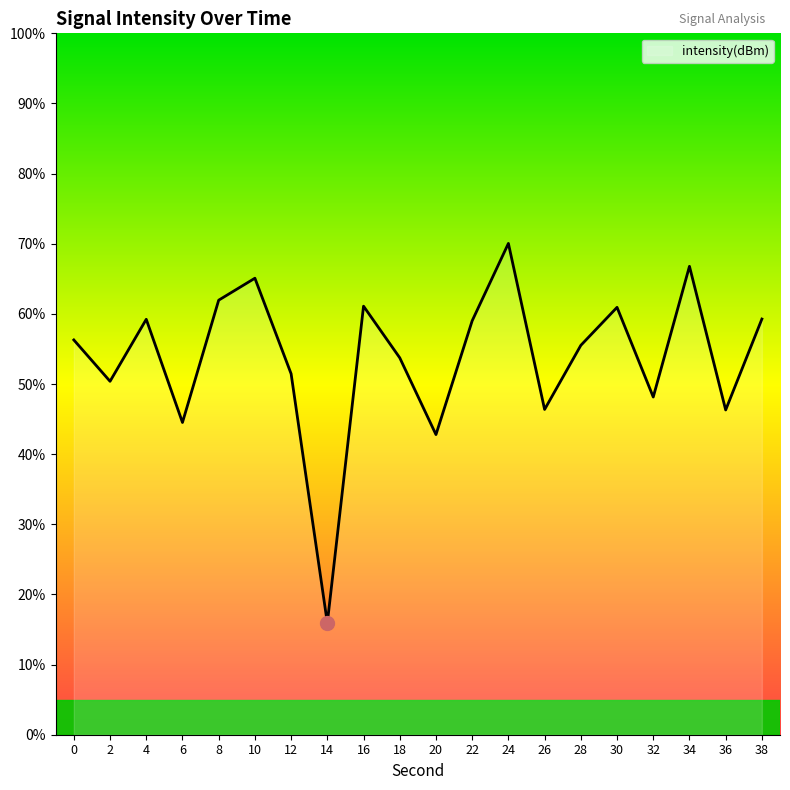

What is the change in value from 20 to 24?

+27.3